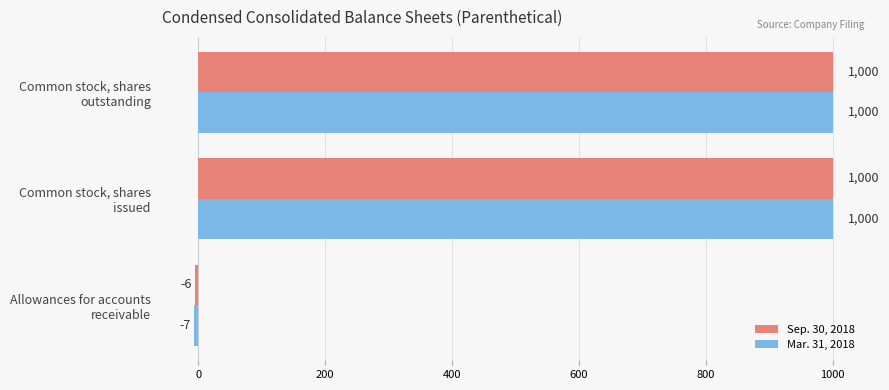

How many data points does each series have?

3